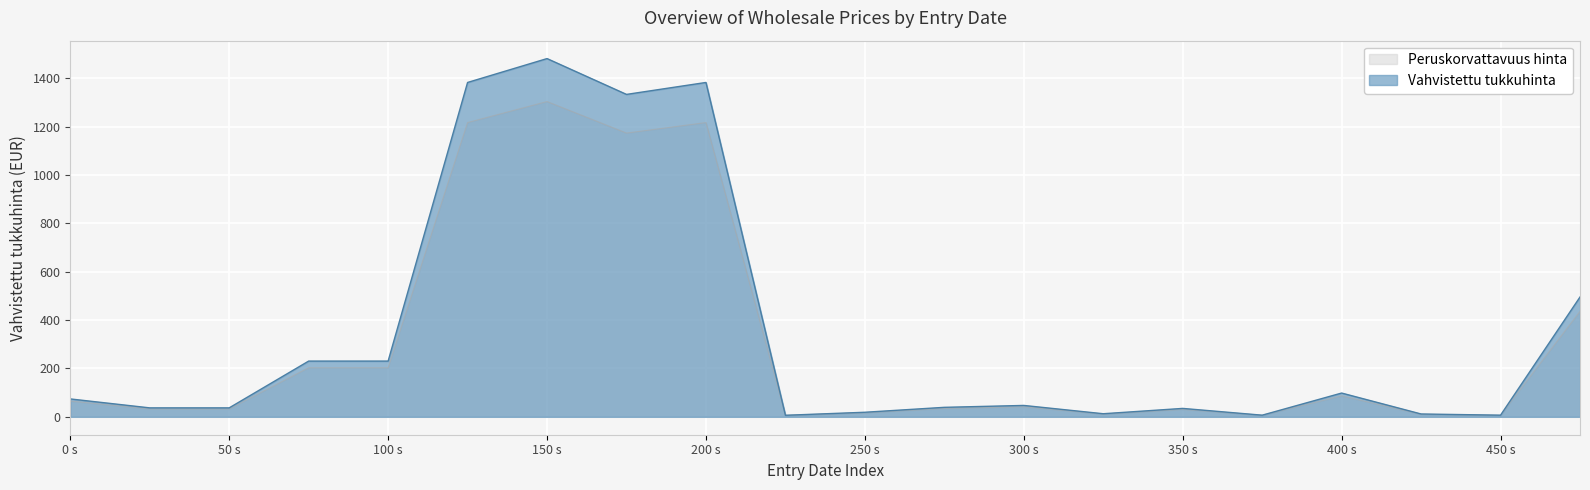

Which label corresponds to the largest value in the chart?

150 s